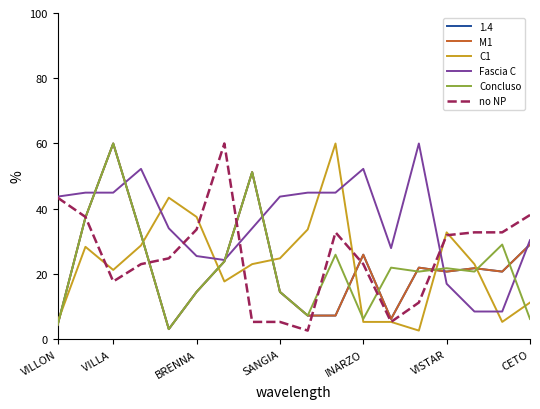

How many lines are shown in the chart?

6